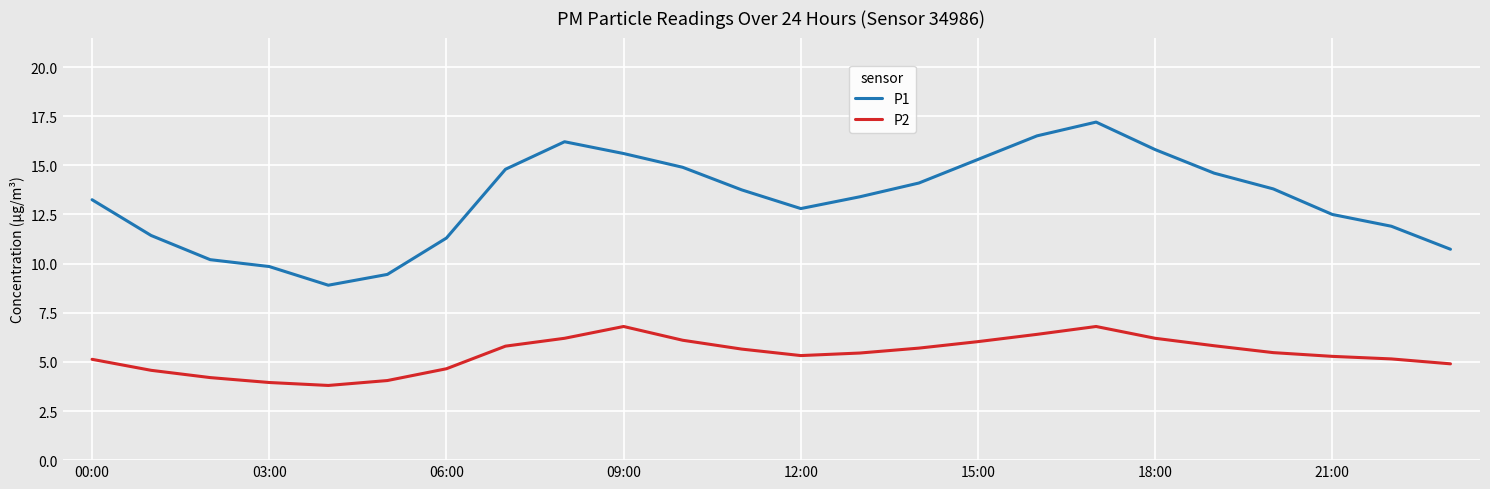

Which series has the largest total across all categories?

P1